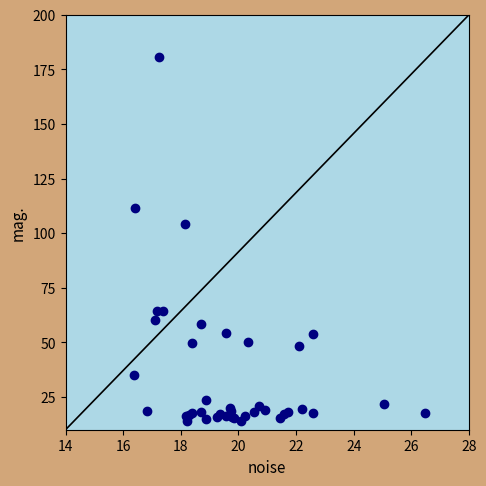

What Y value in the scatter plot is closest to 97?

104.3